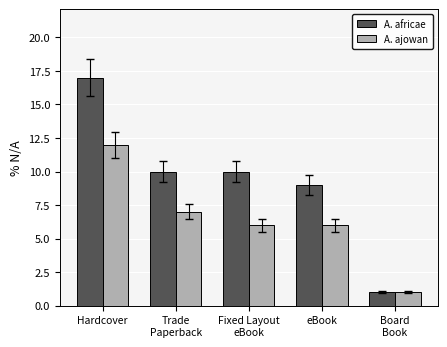

Which series has the largest total across all categories?

A. africae